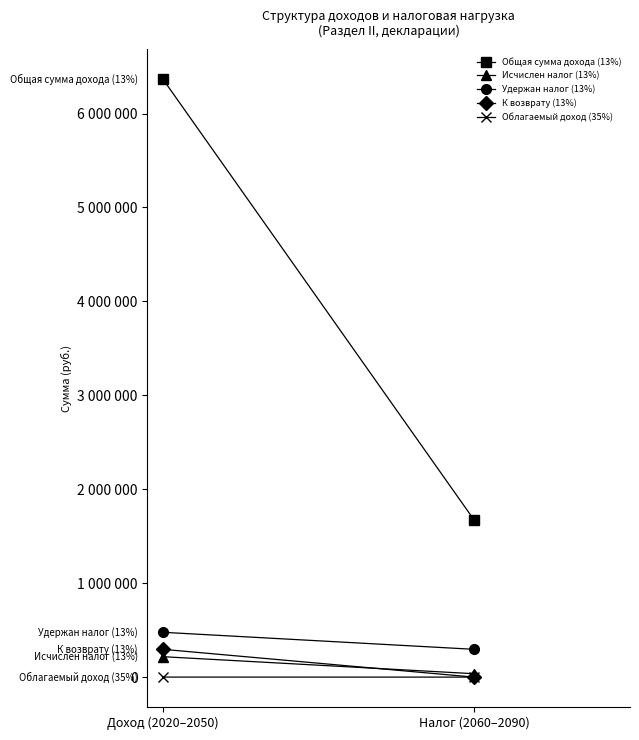

What is the difference between the highest and lowest values at Налог (2060–2090)?

1674166